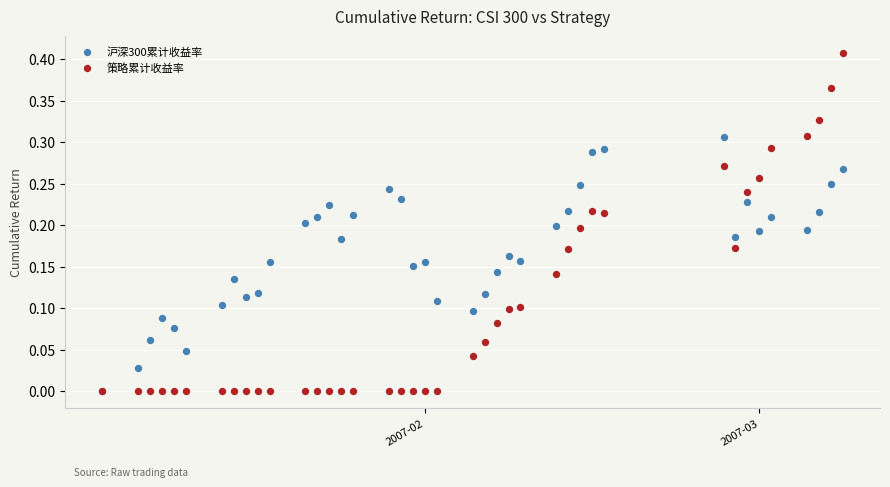

What are all the series names shown in the legend?

沪深300累计收益率, 策略累计收益率